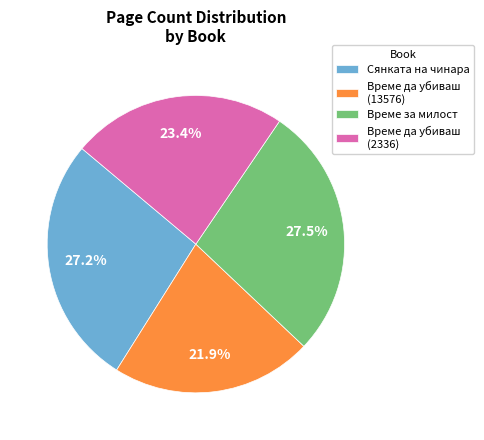

What percentage is NOT represented by Време да убиваш (13576)?

78.1%